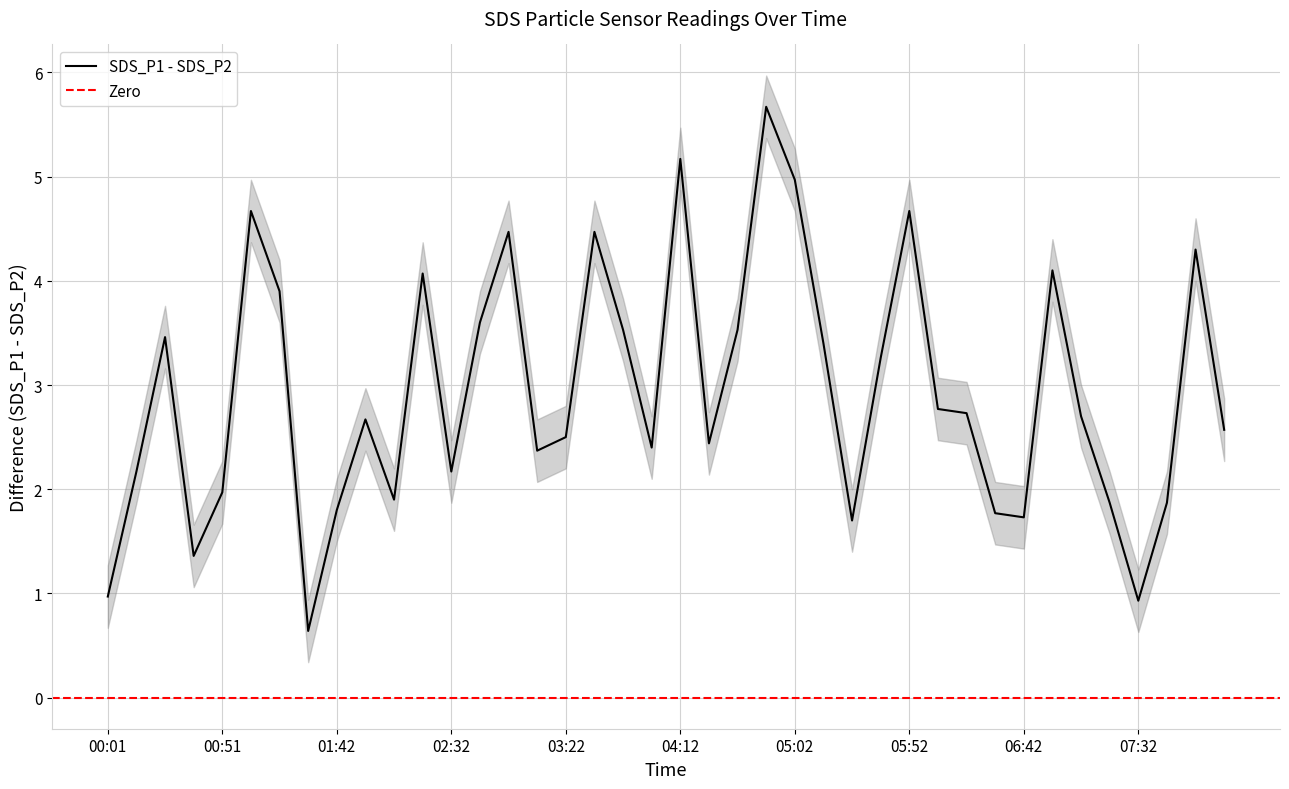

The value of SDS_P1 - SDS_P2 at 06:42 is 2.7. True or false?

False